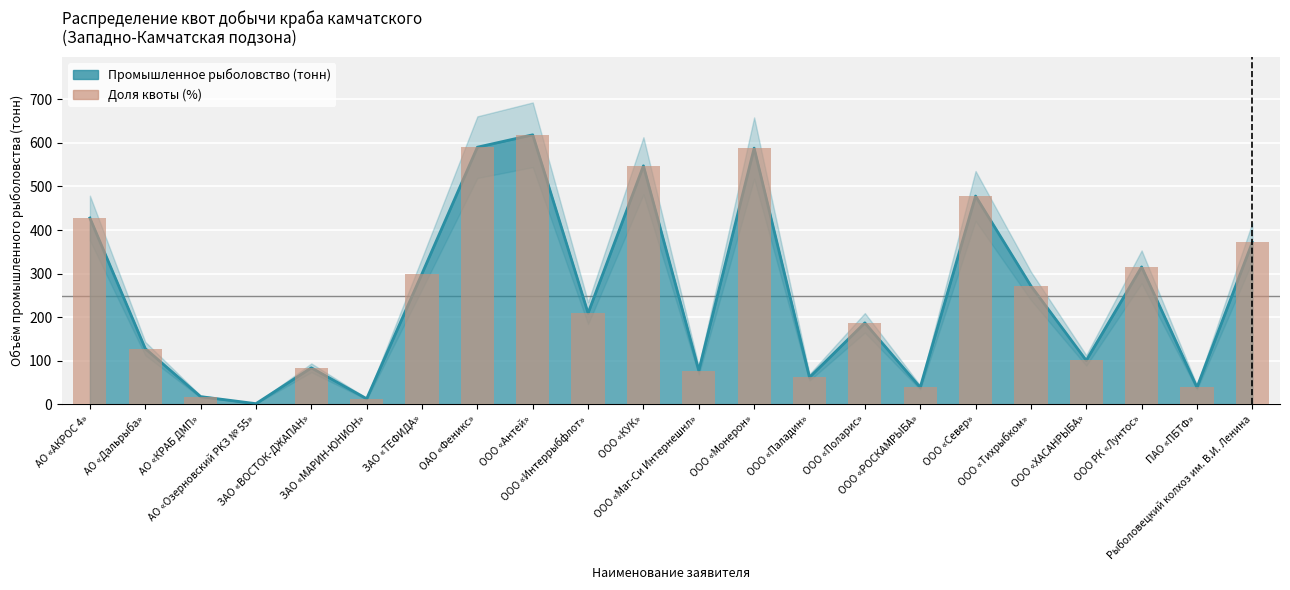

Which category has the lowest value across all series?

АО «Озерновский РКЗ № 55»